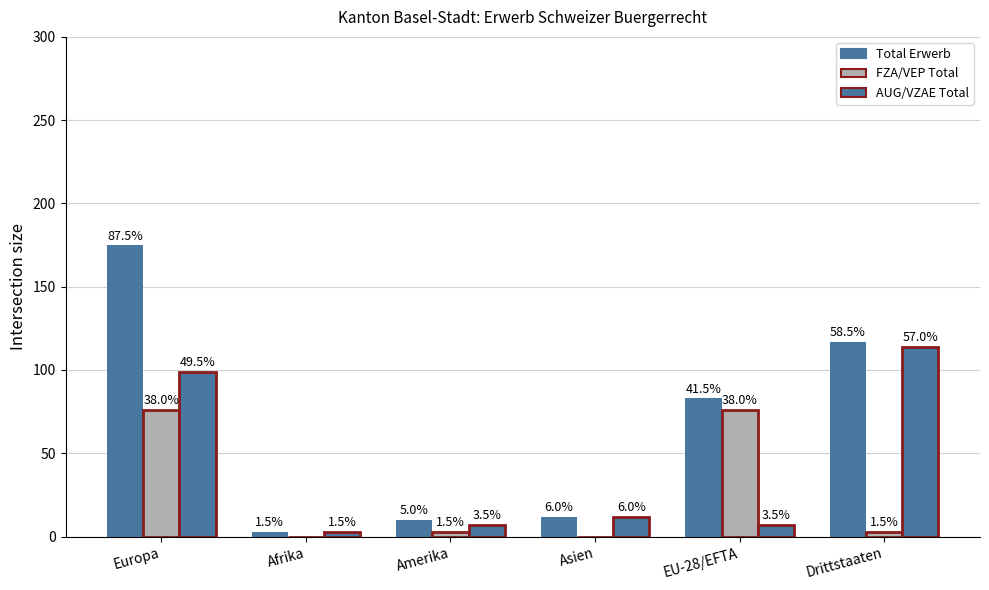

Reading right to left, what are all the values shown in this chart?

Total Erwerb: 117	83	12	10	3	175
FZA/VEP Total: 3	76	0	3	0	76
AUG/VZAE Total: 114	7	12	7	3	99